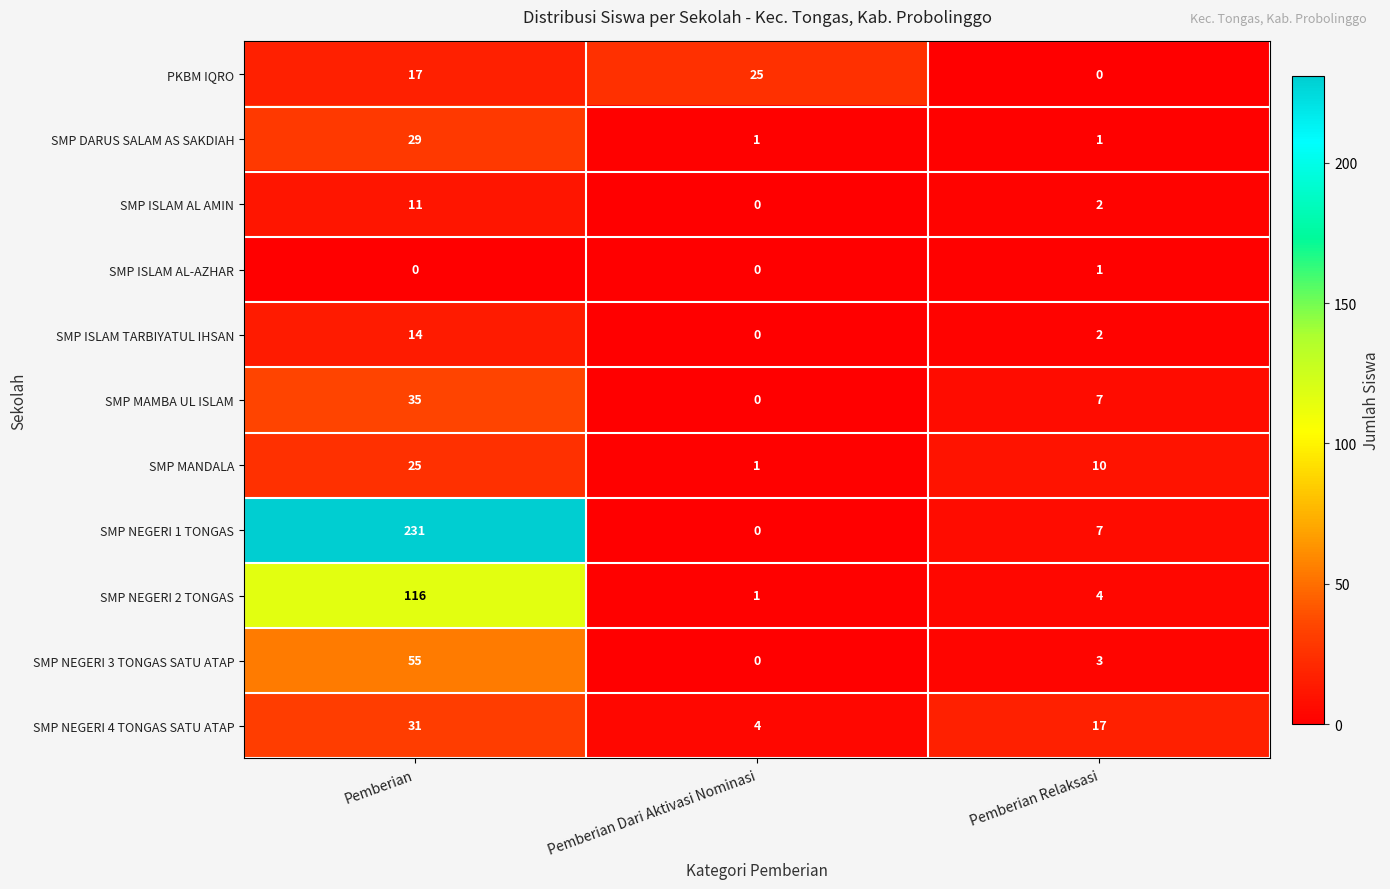

The SMP MAMBA UL ISLAM series shows 10 at Pemberian Relaksasi. True or false?

False